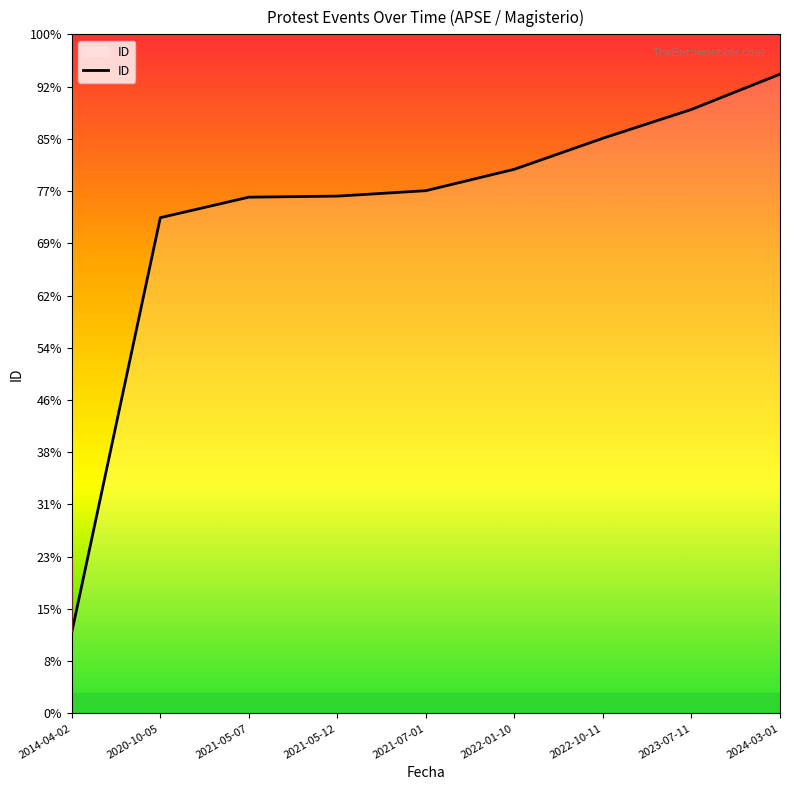

Is it true that the value at 2020-10-05 is 9490?

True